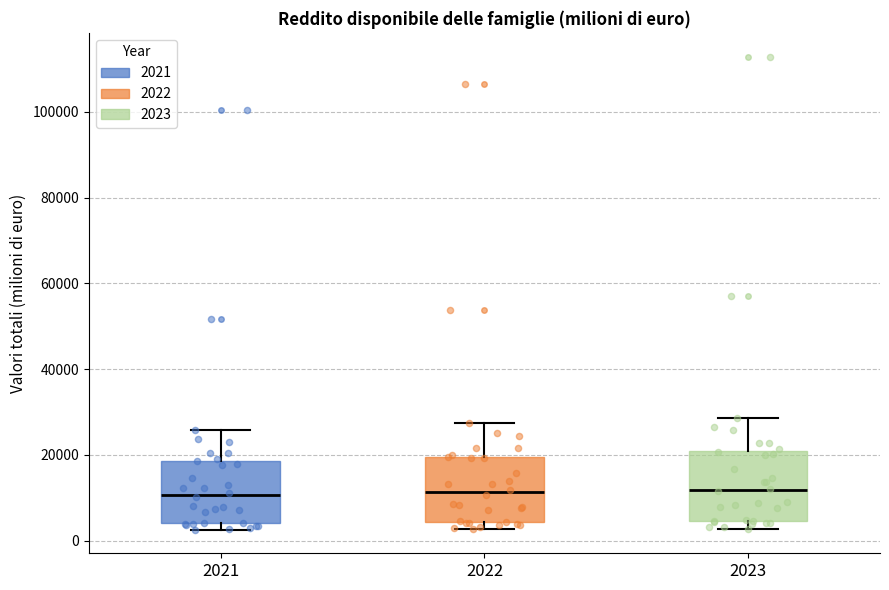

Reading left to right, transcribe this box plot: for each box, give where its median line is, the range the box spans, and where its two whiskers end, as read against the y-axis. The values are not printed on the chart, so give them approximately, as read against the axis.

2021: median 10000, box 4000 to 18000, whiskers 2000 to 26000
2022: median 12000, box 4000 to 20000, whiskers 2000 to 28000
2023: median 12000, box 4000 to 20000, whiskers 2000 to 28000